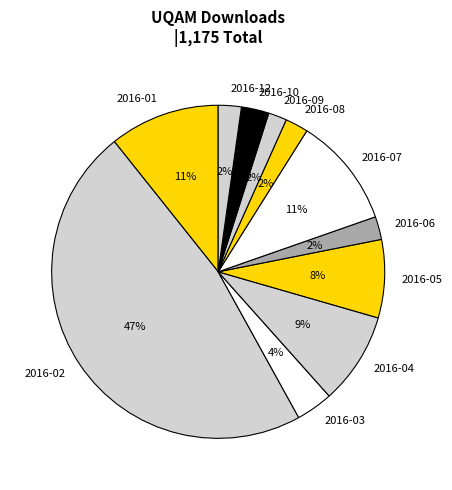

To the nearest percent, what is the difference between the 2016-04 and 2016-08 slice percentages?

7%